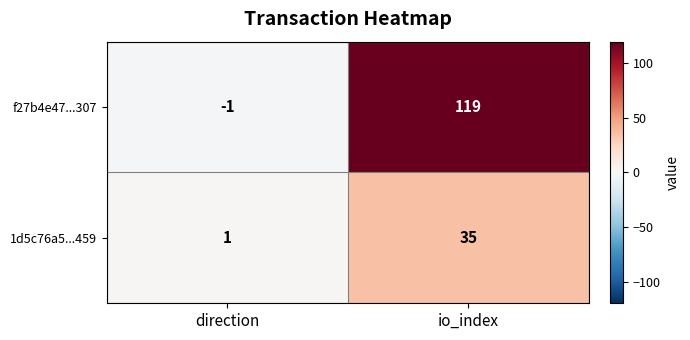

Rank the series at direction from highest to lowest value.

1d5c76a5...459, f27b4e47...307